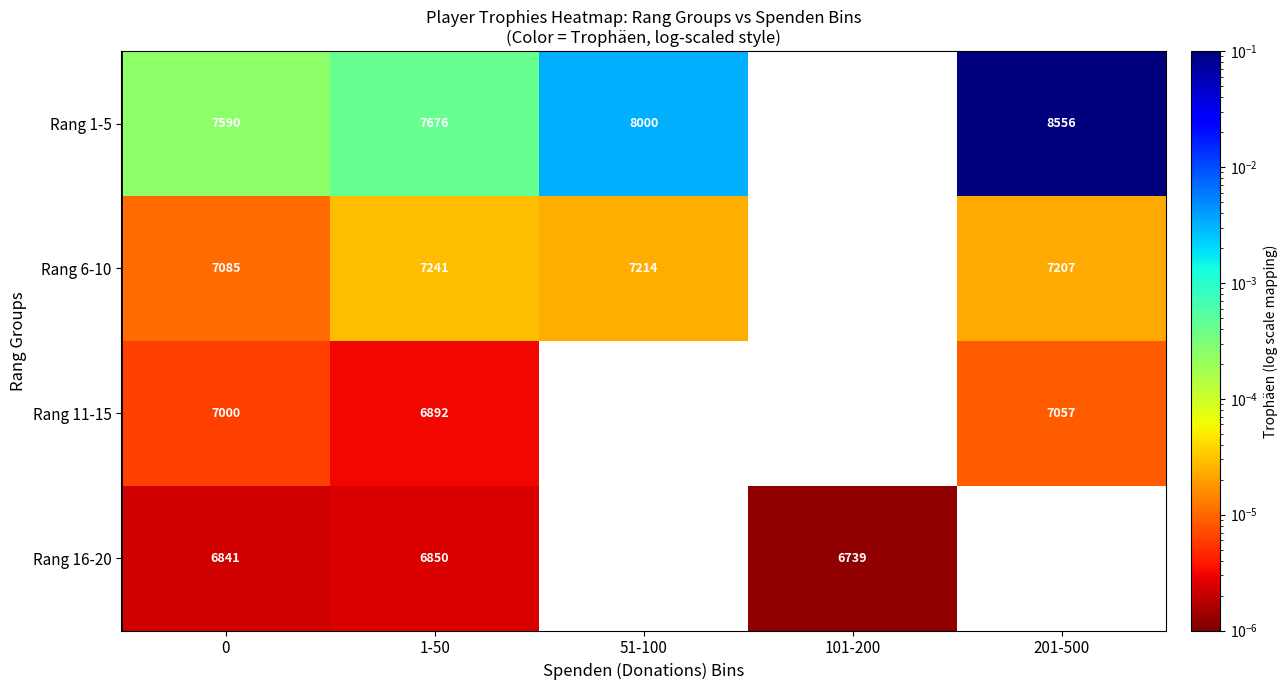

Which category has the lowest value in the Rang 11-15 series?

1-50